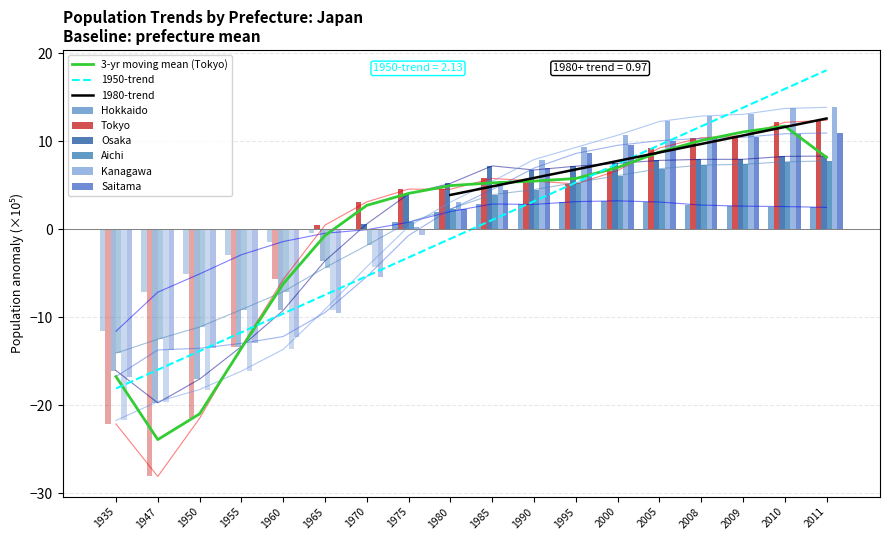

Reading right to left, transcribe all the data shown in this chart.

Hokkaido: 2.5	2.6	2.6	2.8	3.1	3.2	3.2	2.8	2.9	2.0	0.8	-0.0	-0.4	-1.4	-2.9	-5.1	-7.1	-11.6
Tokyo: 12.4	12.2	10.7	10.4	9.2	6.7	5.2	5.5	5.8	4.6	4.6	3.1	0.5	-5.7	-13.4	-21.5	-28.1	-22.1
Osaka: 8.3	8.3	8.0	8.0	7.8	7.5	7.2	6.8	7.2	5.2	4.0	0.6	-3.6	-9.2	-13.3	-17.0	-19.7	-16.0
Aichi: 7.8	7.7	7.4	7.3	6.9	6.1	5.3	4.5	3.9	2.3	0.8	-1.8	-4.3	-7.1	-9.1	-11.1	-12.5	-14.1
Kanagawa: 13.9	13.7	13.1	12.9	12.3	10.7	9.3	7.9	5.4	3.1	0.3	-4.3	-9.1	-13.6	-16.1	-18.2	-19.6	-21.7
Saitama: 11.0	10.9	10.5	10.3	10.1	9.6	8.6	7.0	4.5	2.3	-0.7	-5.4	-9.5	-12.2	-13.0	-13.5	-13.7	-16.7